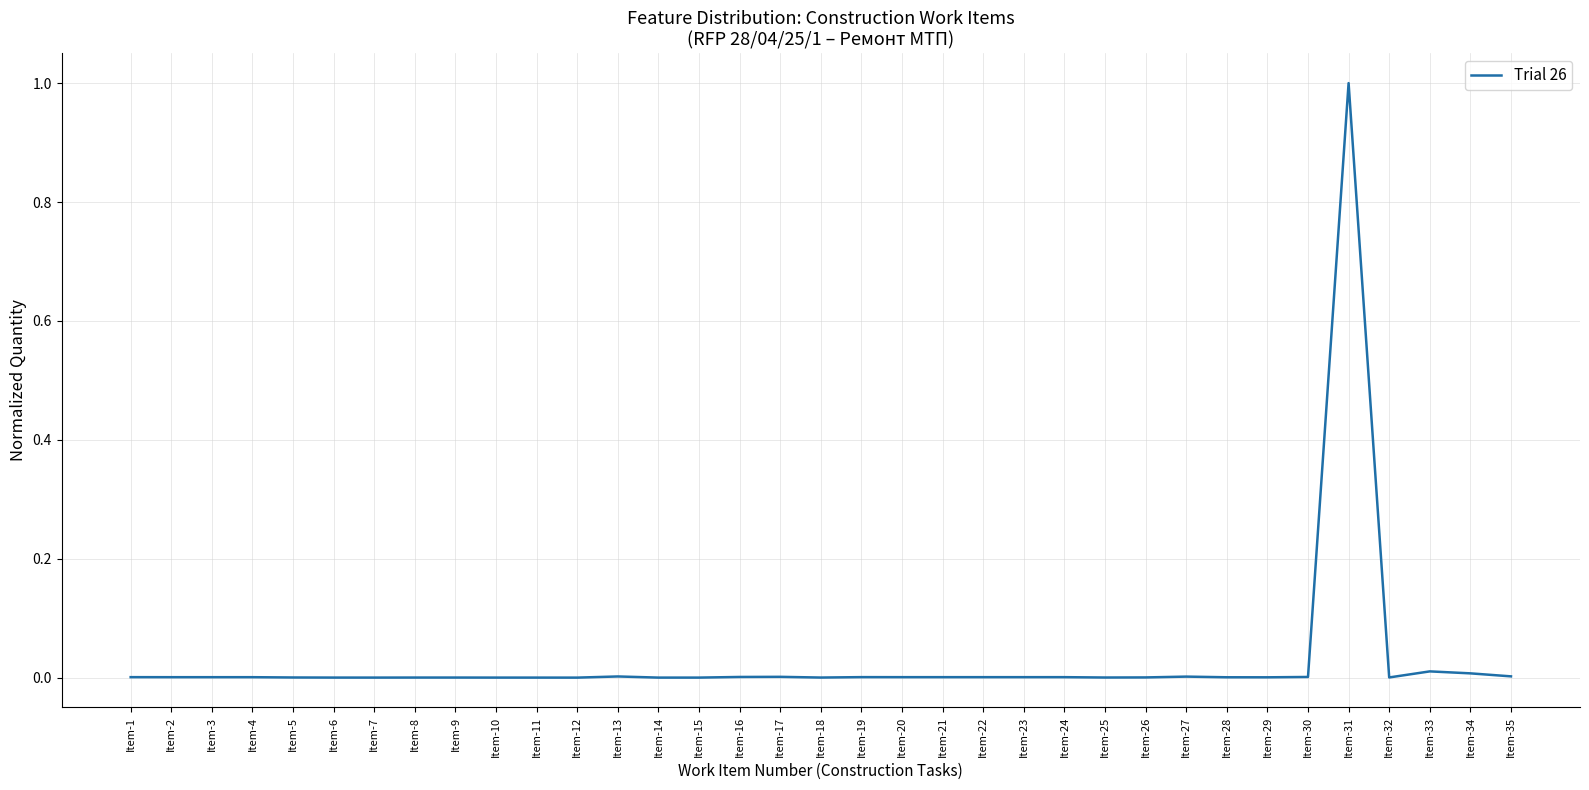

What is the maximum value shown in the chart?

1.0